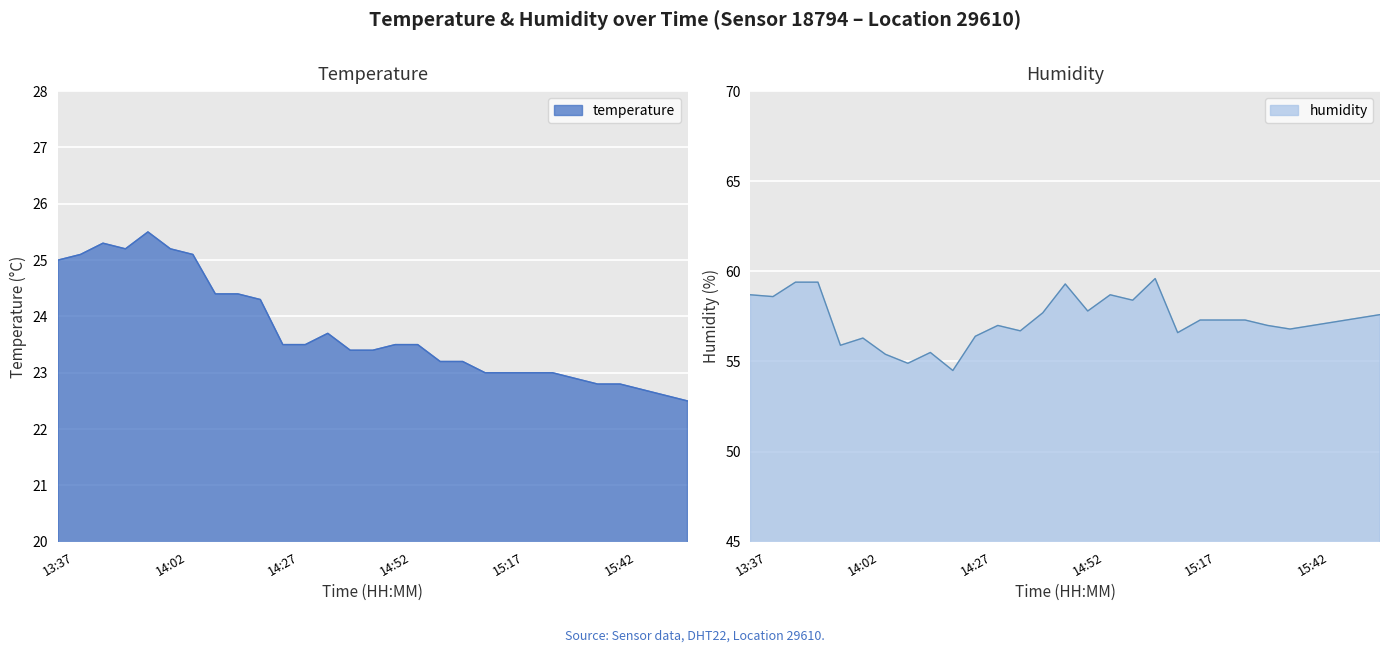

Rank the series by their maximum value, from highest to lowest.

humidity, temperature